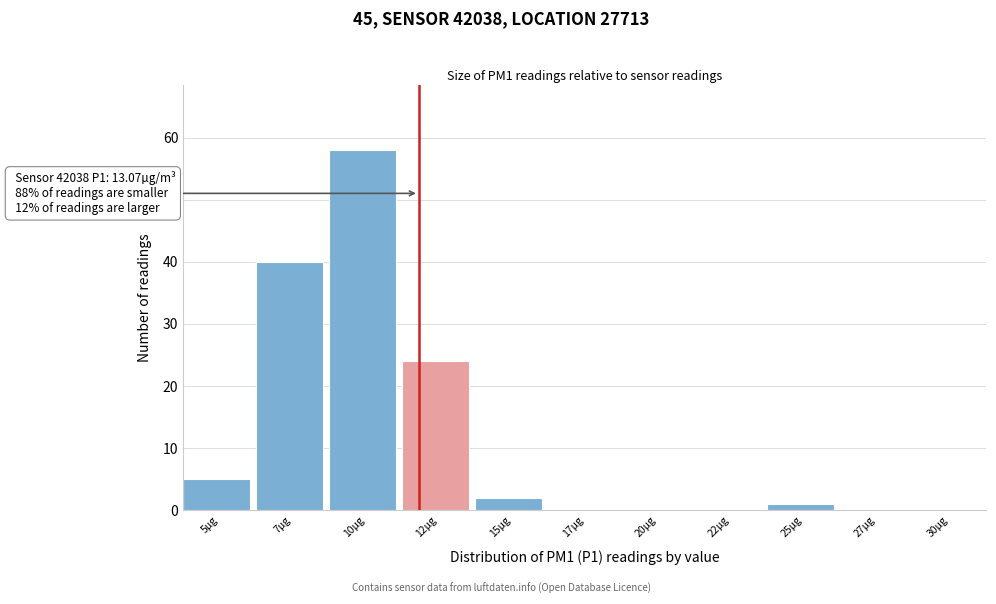

Reading left to right, what are all the values shown in this chart?

5µg=5	7µg=40	10µg=58	12µg=24	15µg=2	17µg=0	20µg=0	22µg=0	25µg=1	27µg=0	30µg=0